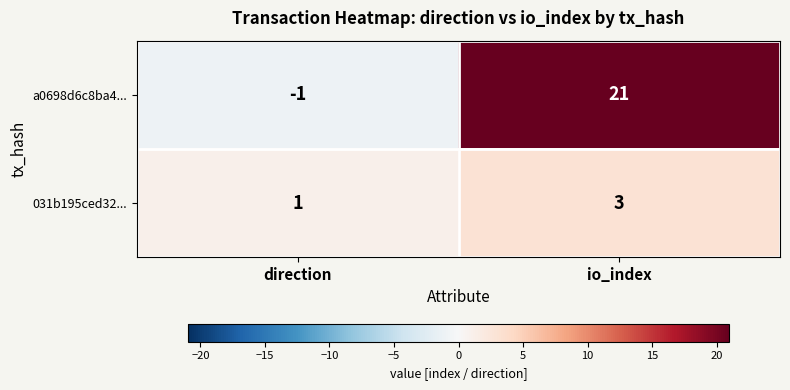

Which category has the lowest value across all series?

direction